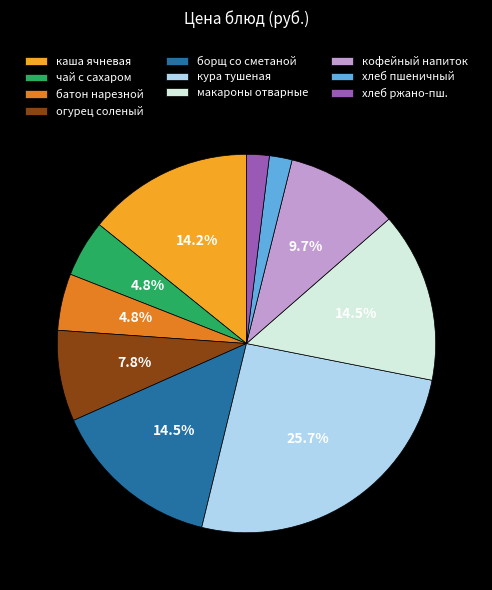

What is the largest slice in the pie chart?

кура тушеная